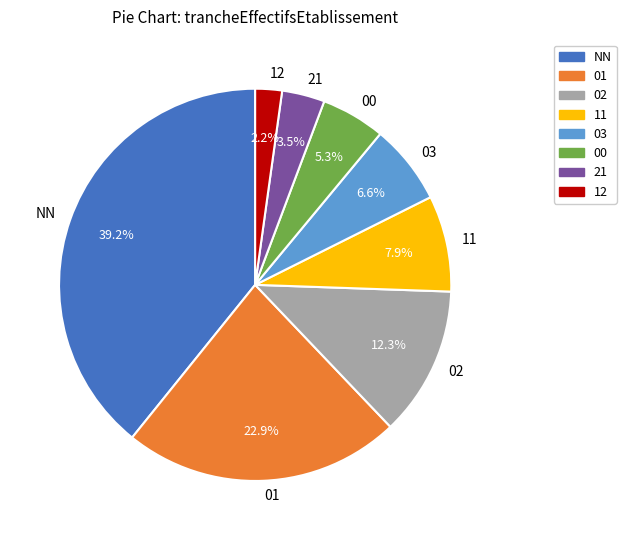

To the nearest percent, what is the combined percentage of 12 and 02?

15%